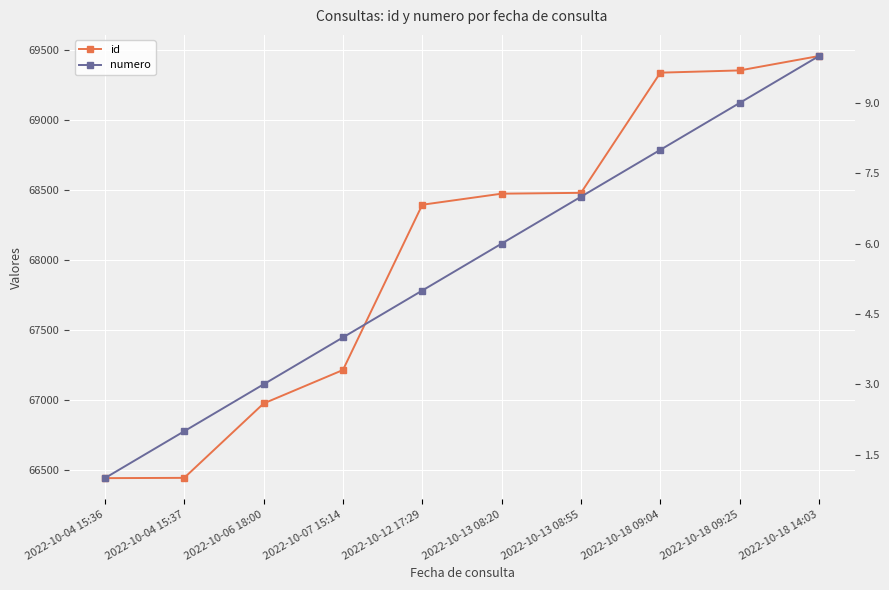

What is the difference between the numero values at 2022-10-18 09:25 and 2022-10-12 17:29?

4